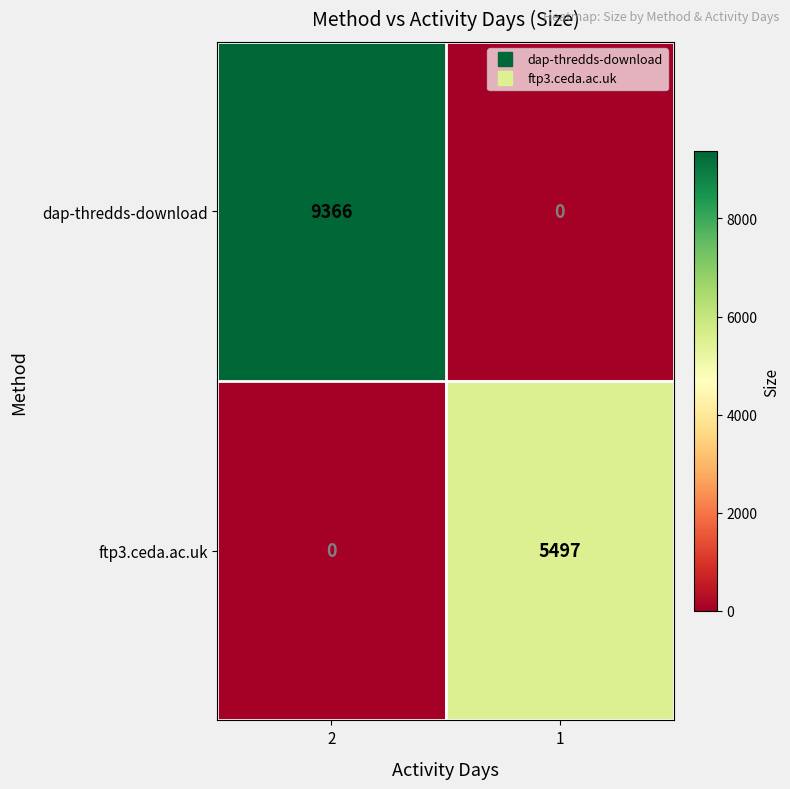

How many distinct data groups are displayed?

2